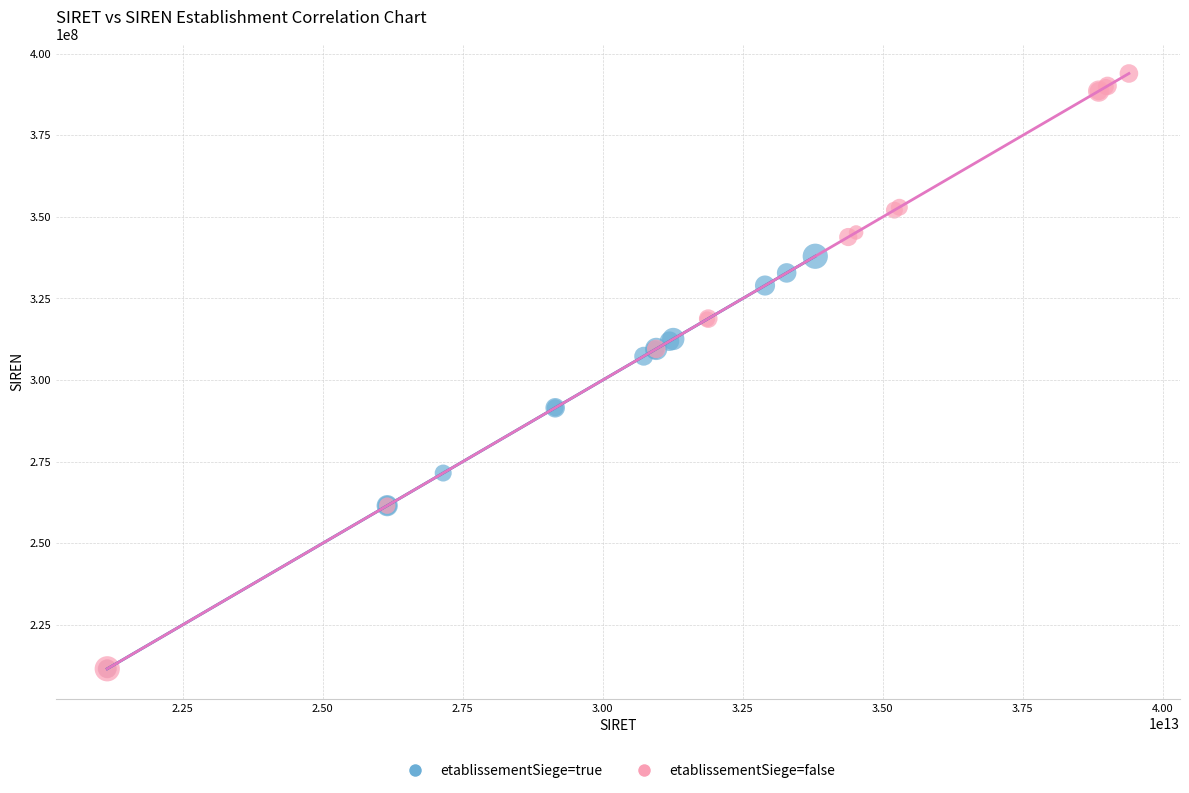

What are all the series names shown in the legend?

etablissementSiege=true, etablissementSiege=false